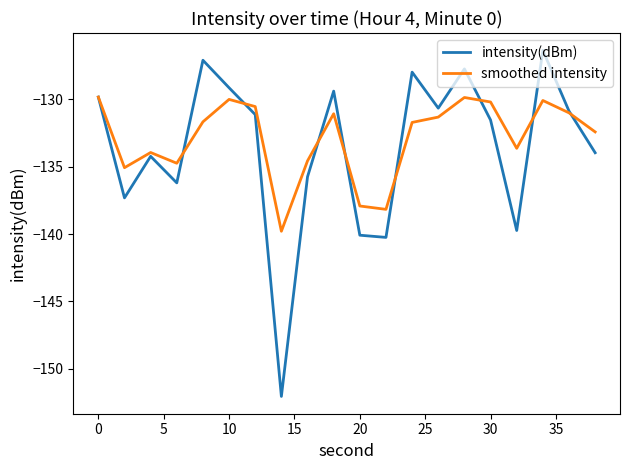

Which series has the largest range (max minus min)?

intensity(dBm)